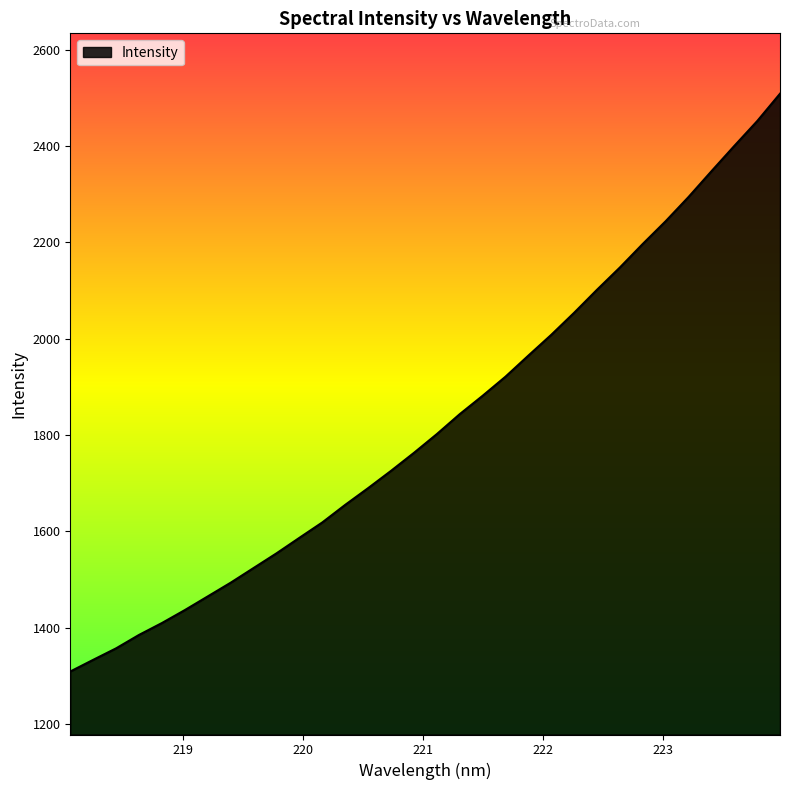

What is the minimum value shown in the chart?

1308.7